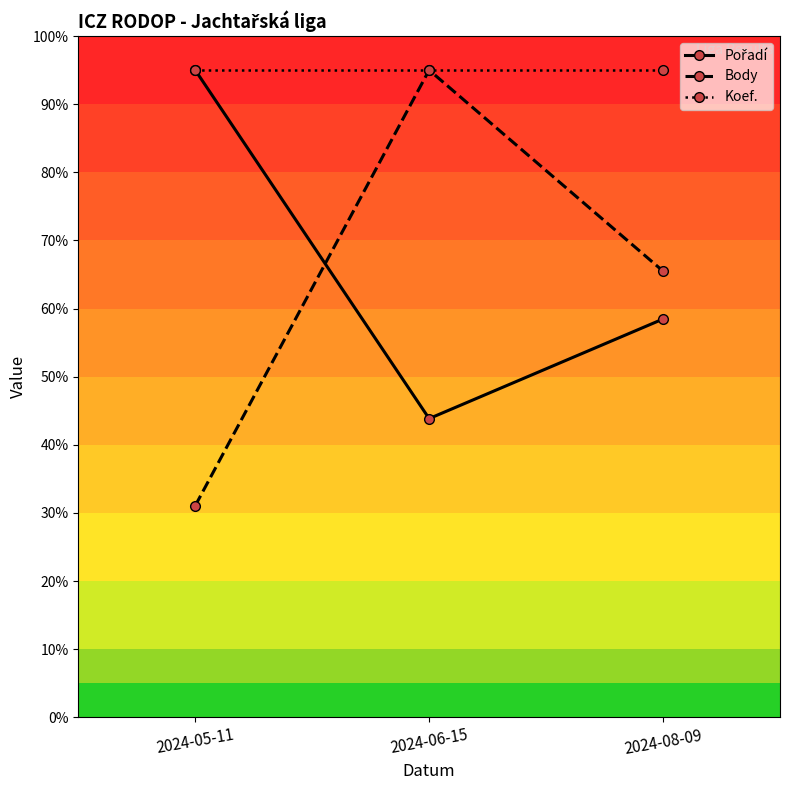

Rank the series at 2024-05-11 from highest to lowest value.

Pořadí, Koef., Body